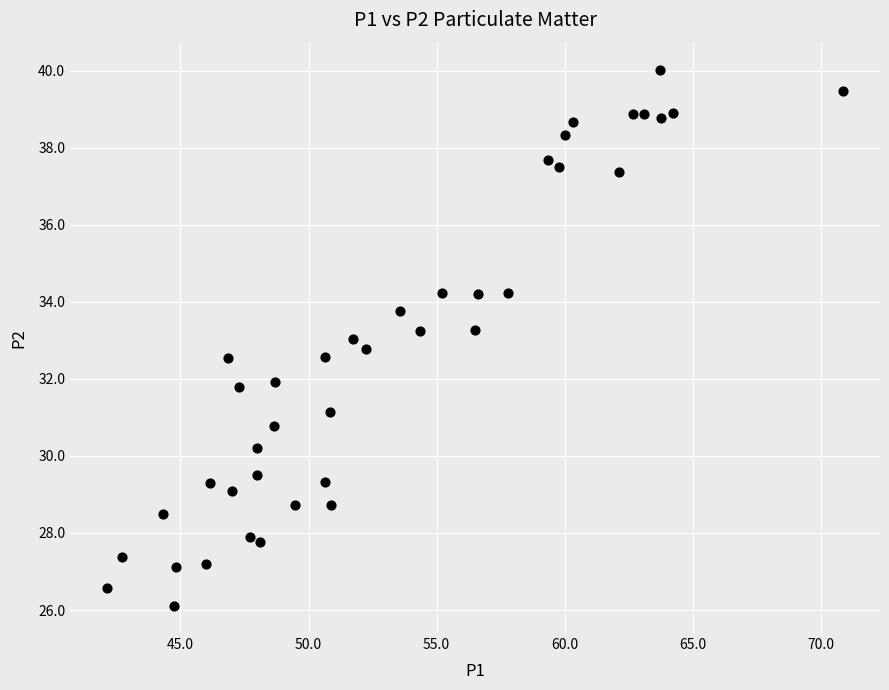

What is the range of X values (max minus min)?

28.7